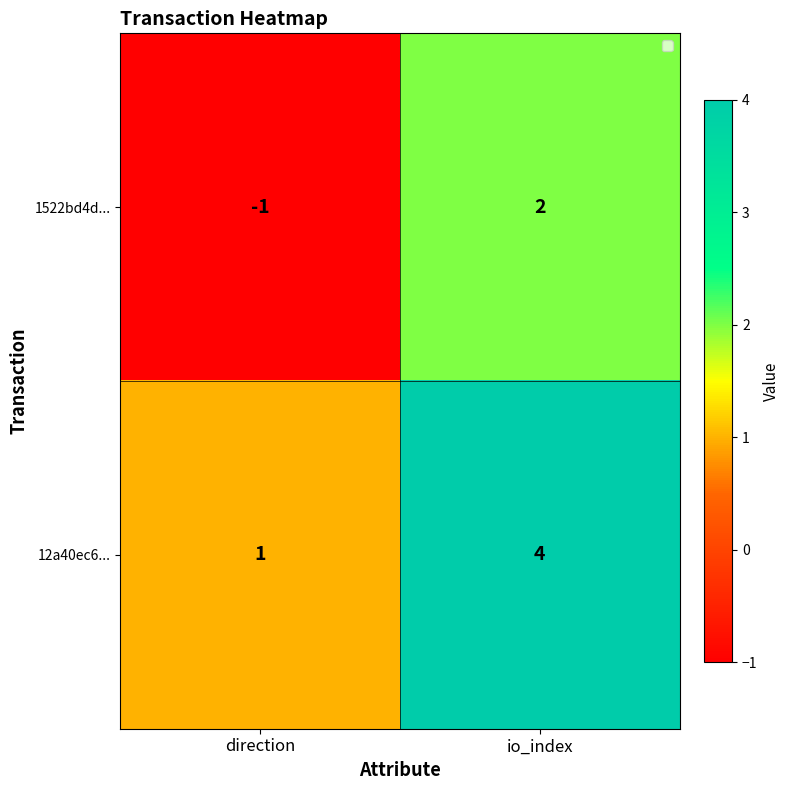

Which label corresponds to the largest value in the chart?

io_index